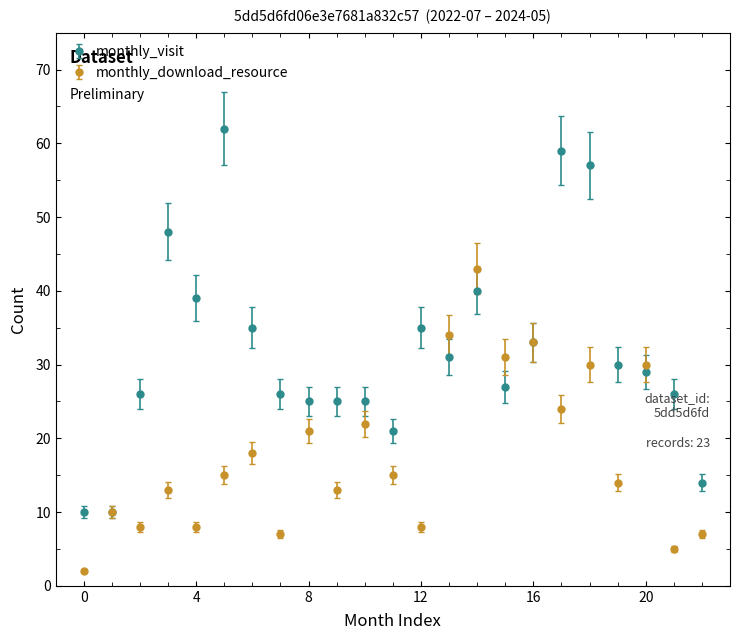

Which series has the widest spread of values?

monthly_visit